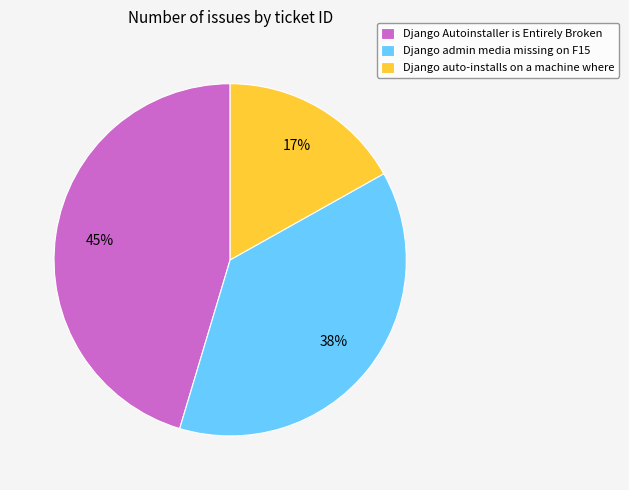

Which slice is the largest?

Django Autoinstaller is Entirely Broken